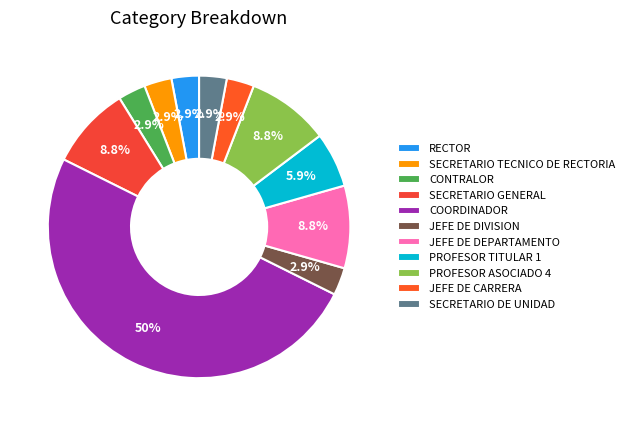

How many segments does this pie chart have?

11